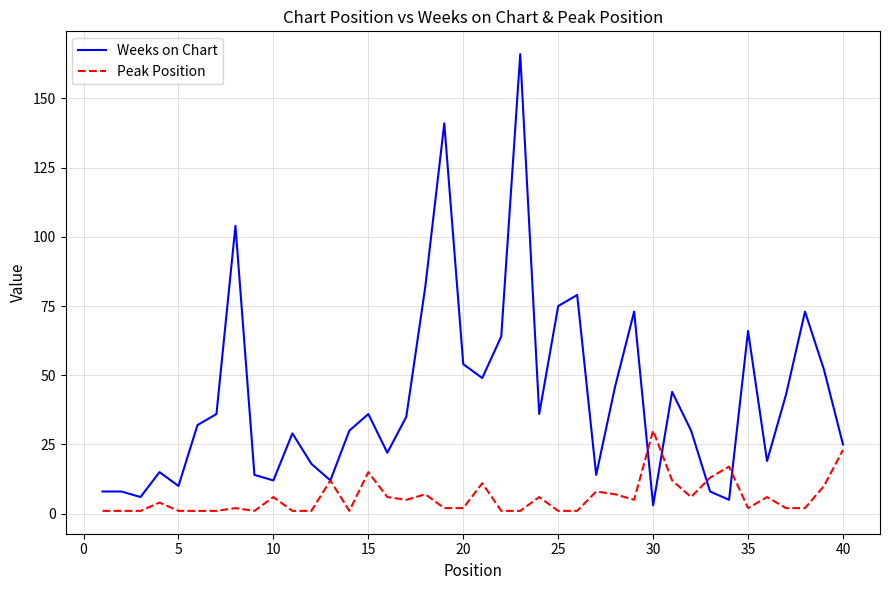

Which series has the largest range (max minus min)?

Weeks on Chart